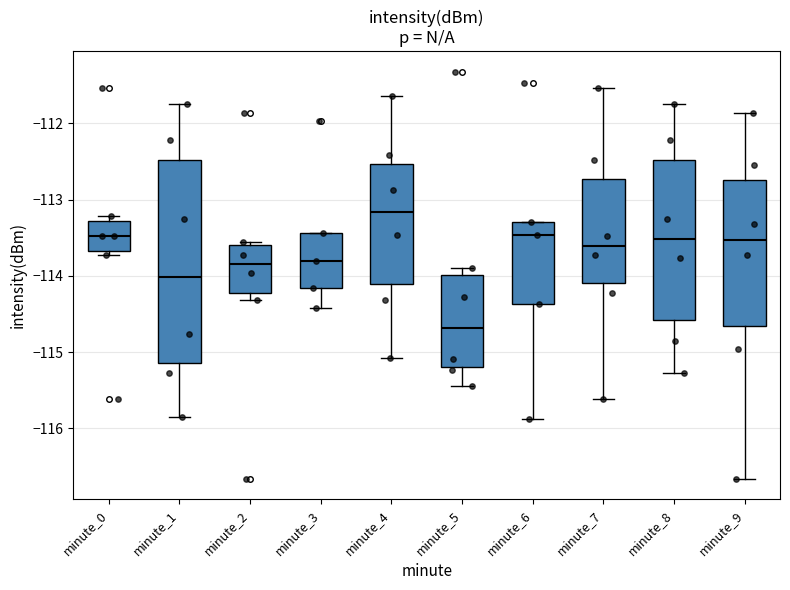

Reading left to right, transcribe this box plot: for each box, give where its median line is, the range the box spans, and where its two whiskers end, as read against the y-axis. The values are not printed on the chart, so give them approximately, as read against the axis.

minute_0: median -113.5, box -113.7 to -113.3, whiskers -113.7 (just below the box's lower edge) to -113.2
minute_1: median -114.0, box -115.1 to -112.5, whiskers -115.8 to -111.7
minute_2: median -113.8, box -114.2 to -113.6, whiskers -114.3 to -113.5
minute_3: median -113.8, box -114.2 to -113.4, whiskers -114.4 to -113.4
minute_4: median -113.2, box -114.1 to -112.5, whiskers -115.1 to -111.6
minute_5: median -114.7, box -115.2 to -114.0, whiskers -115.4 to -113.9
minute_6: median -113.5, box -114.4 to -113.3, whiskers -115.9 to -113.3
minute_7: median -113.6, box -114.1 to -112.7, whiskers -115.6 to -111.5
minute_8: median -113.5, box -114.6 to -112.5, whiskers -115.3 to -111.7
minute_9: median -113.5, box -114.7 to -112.7, whiskers -116.7 to -111.9